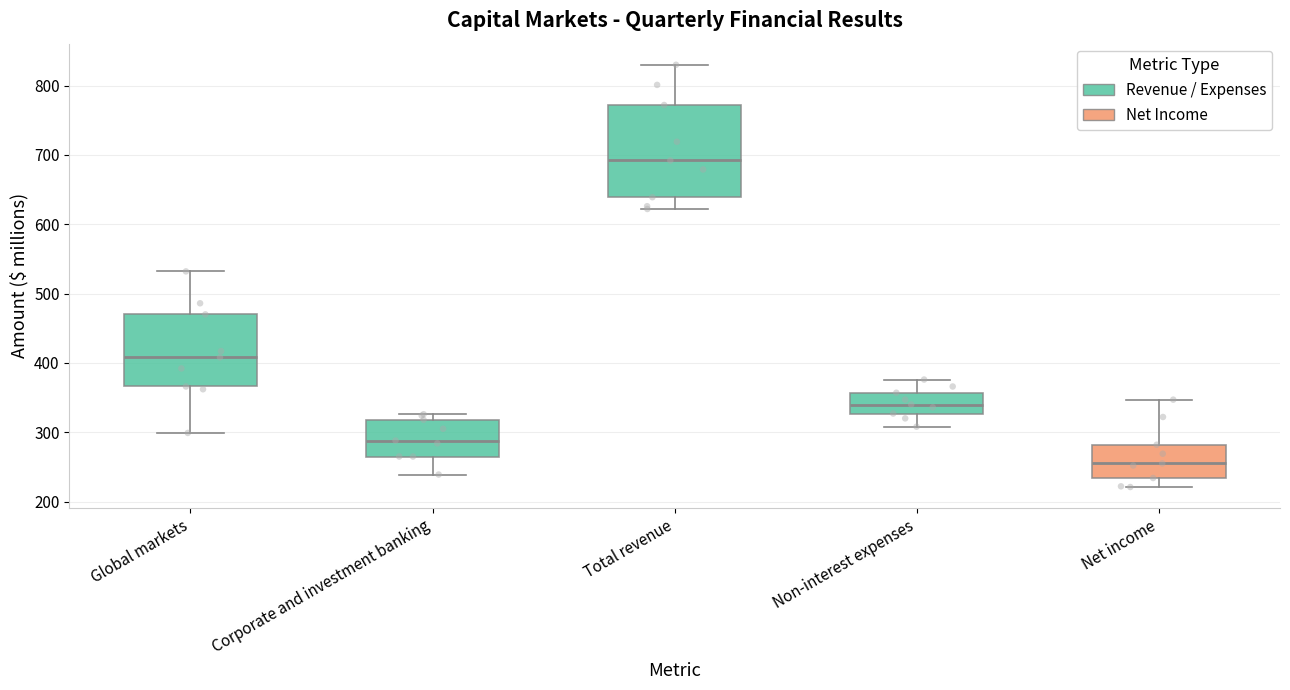

Which box is the tallest, from its lower edge to its upper edge?

Total revenue